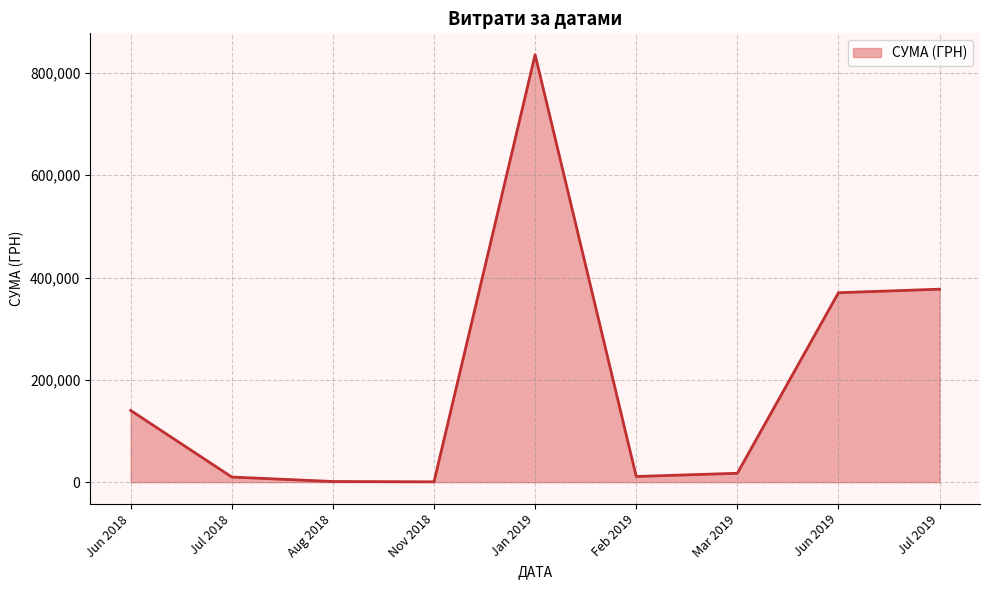

What is the maximum value shown in the chart?

835530.4